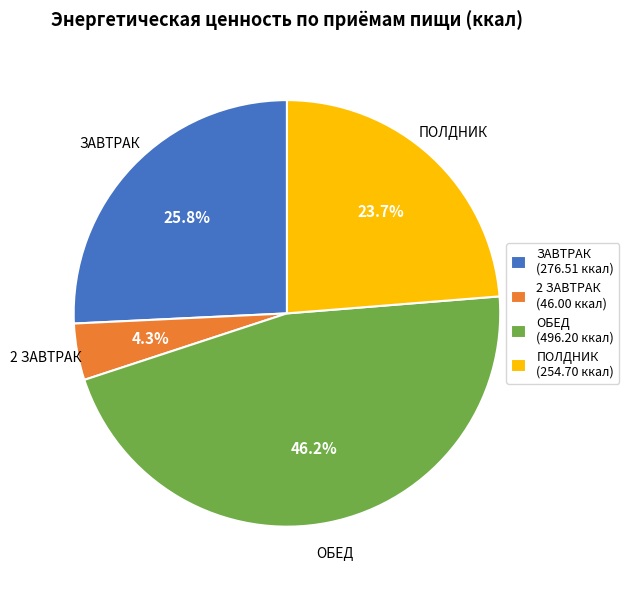

To the nearest percent, what percentage of the pie is ПОЛДНИК?

24%